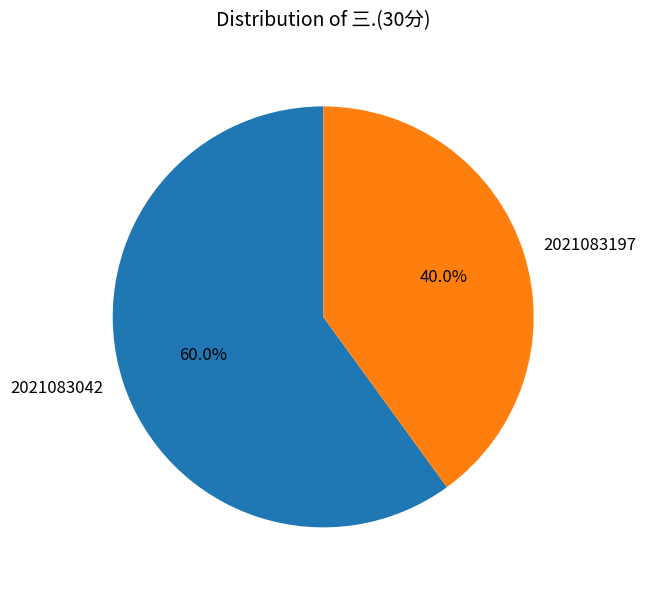

Combined, do 2021083042 and 2021083197 account for over 50%?

Yes